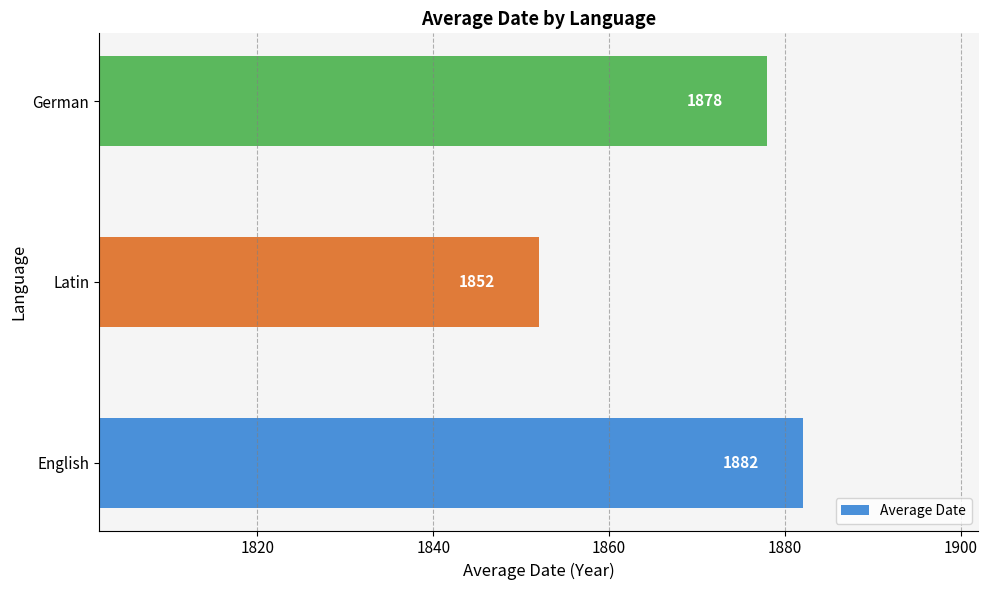

Between English and German, which is larger?

English